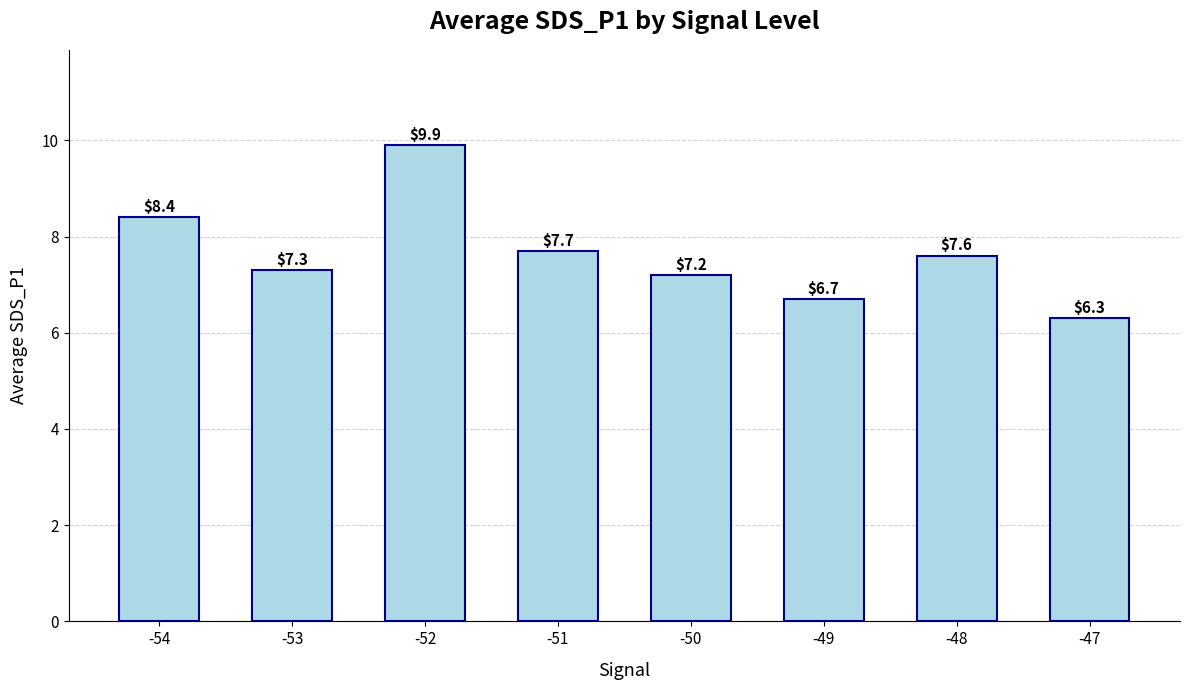

Is it true that the value at -53 is 3.2?

False